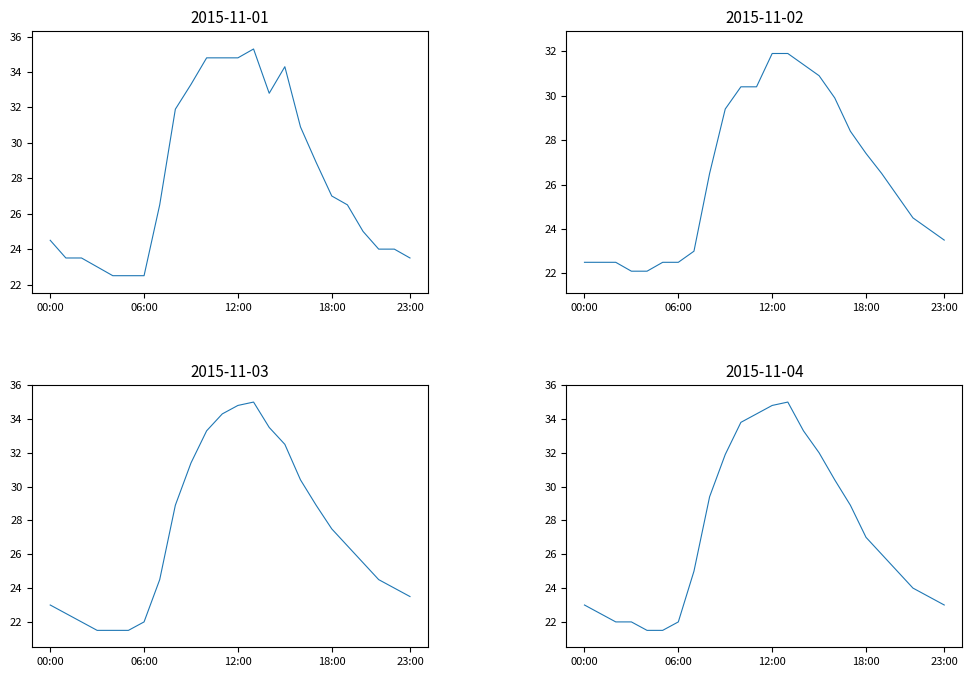

Is this an area chart (filled region under the line)?

No